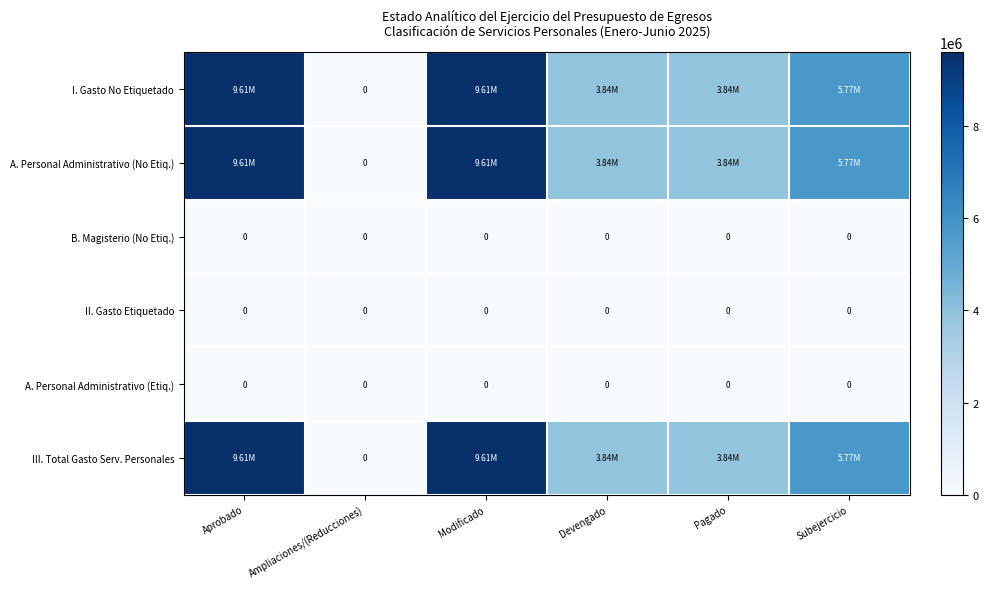

The I. Gasto No Etiquetado series shows 3327891.4 at Ampliaciones/(Reducciones). True or false?

False